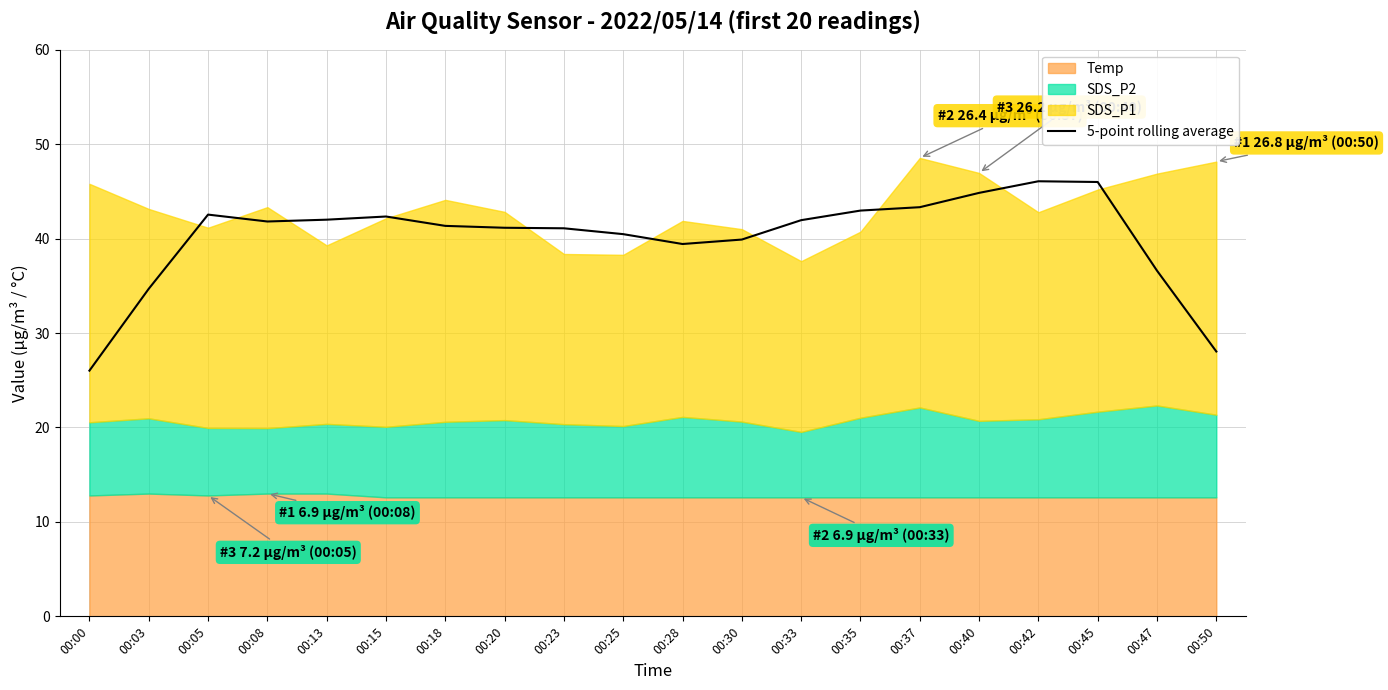

Between 00:37 and 00:03, which is larger?

00:37